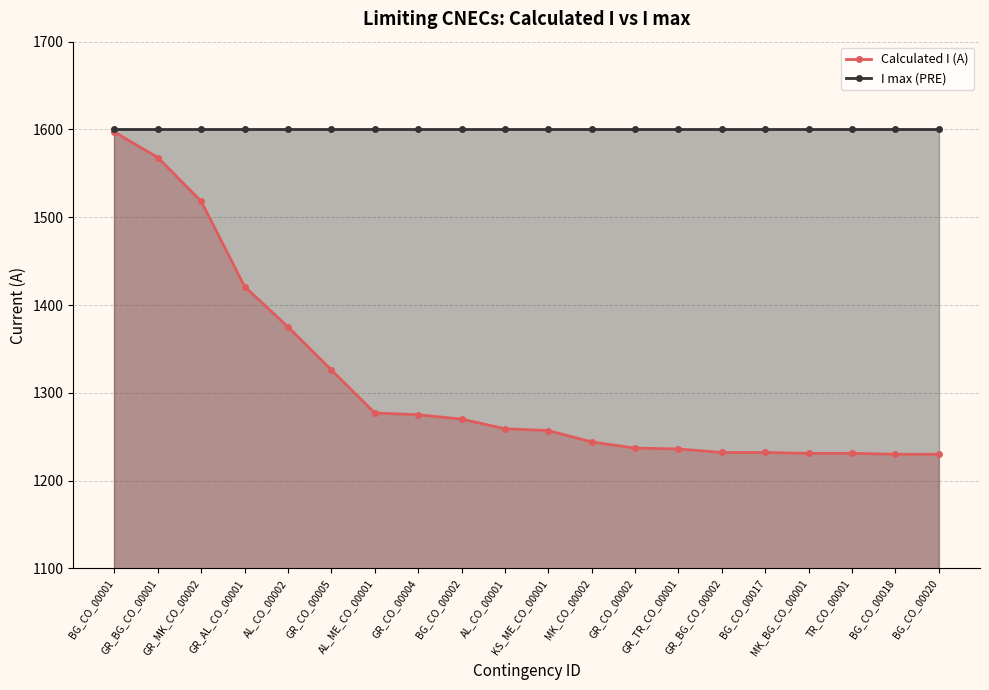

Between MK_CO_00002 and TR_CO_00001, which is larger?

MK_CO_00002